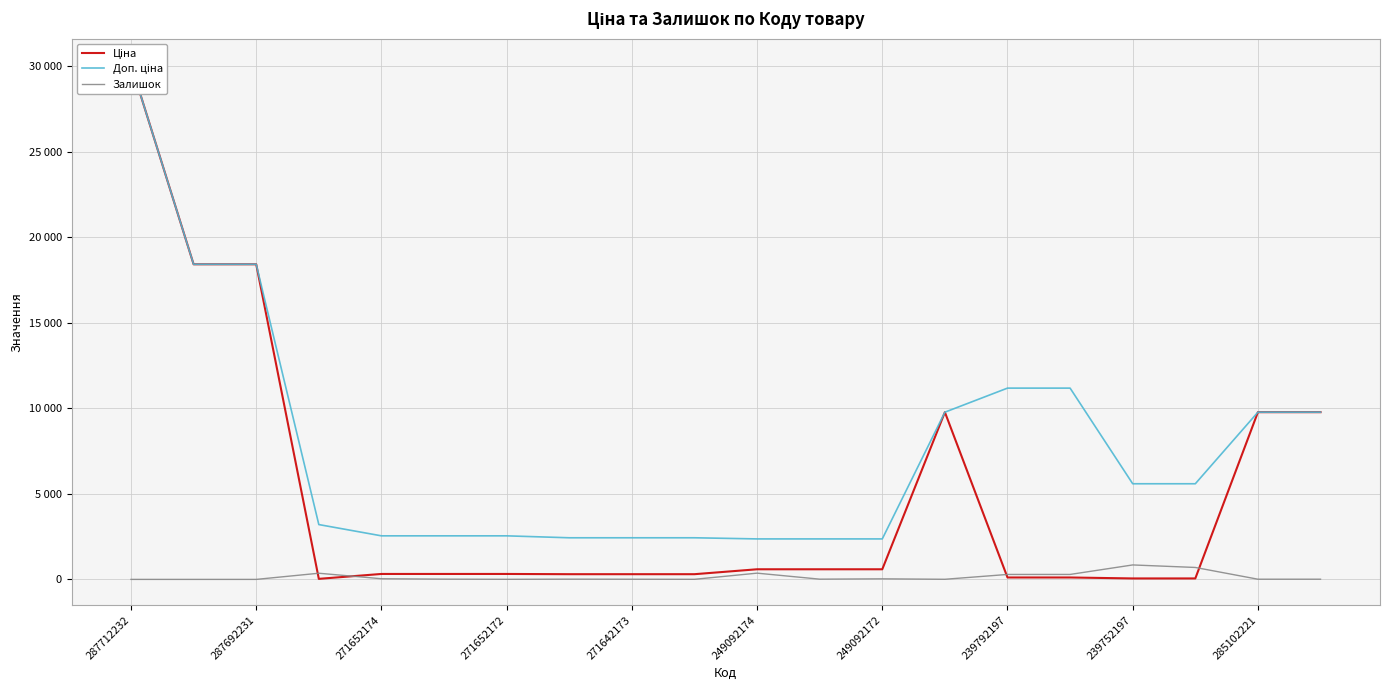

True or false: Ціна has a value of 29799.7 at 287692231.

False